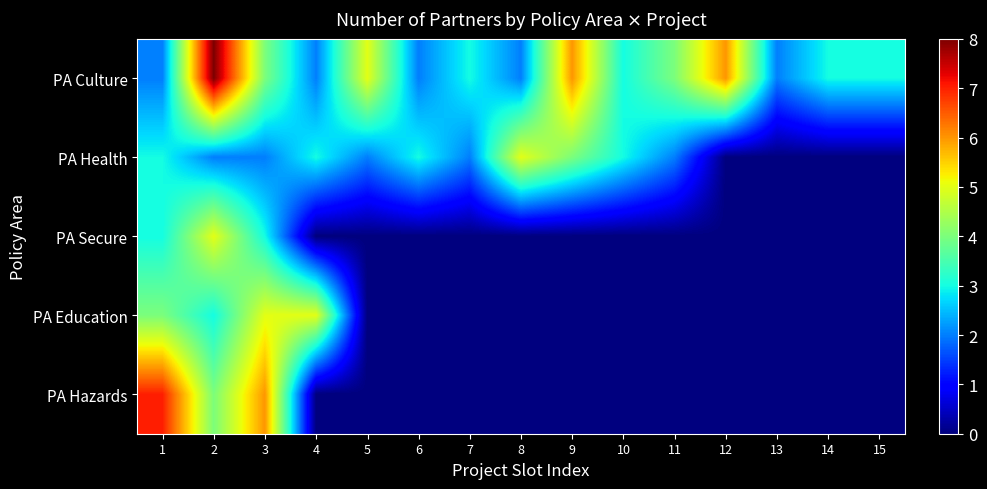

Reading left to right, transcribe all the data shown in this chart.

PA Culture: 1=2	2=8	3=4	4=2	5=5	6=2	7=3	8=2	9=6	10=3	11=4	12=6	13=2	14=3	15=3
PA Health: 1=3	2=2	3=2	4=3	5=2	6=3	7=2	8=5	9=4	10=3	11=2	12=0	13=0	14=0	15=0
PA Secure: 1=3	2=5	3=3	4=0	5=0	6=0	7=0	8=0	9=0	10=0	11=0	12=0	13=0	14=0	15=0
PA Education: 1=4	2=3	3=5	4=5	5=0	6=0	7=0	8=0	9=0	10=0	11=0	12=0	13=0	14=0	15=0
PA Hazards: 1=7	2=4	3=6	4=0	5=0	6=0	7=0	8=0	9=0	10=0	11=0	12=0	13=0	14=0	15=0